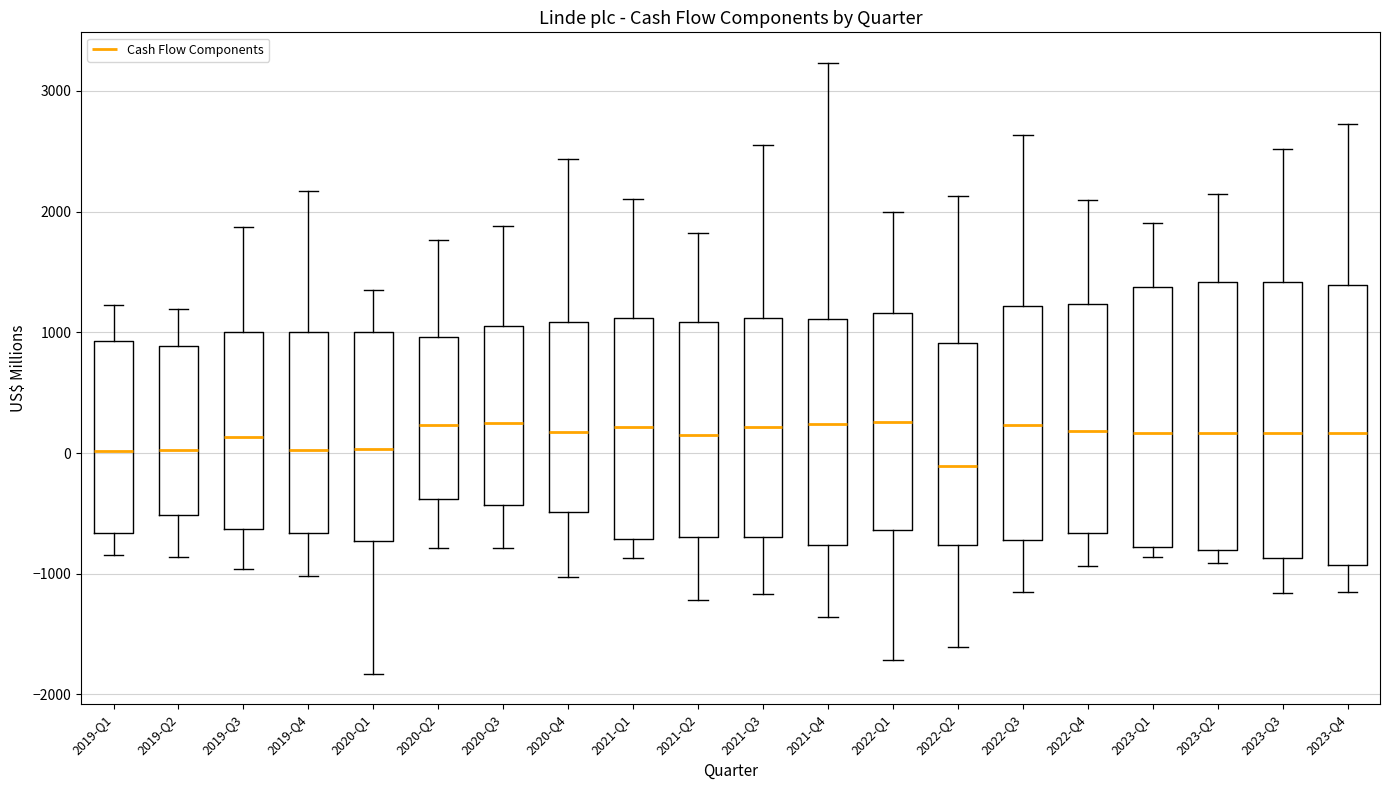

Where is the lower edge of the box for 2022-Q3 on the y-axis? The values are not printed on the chart, so give them approximately, as read against the axis.

-700